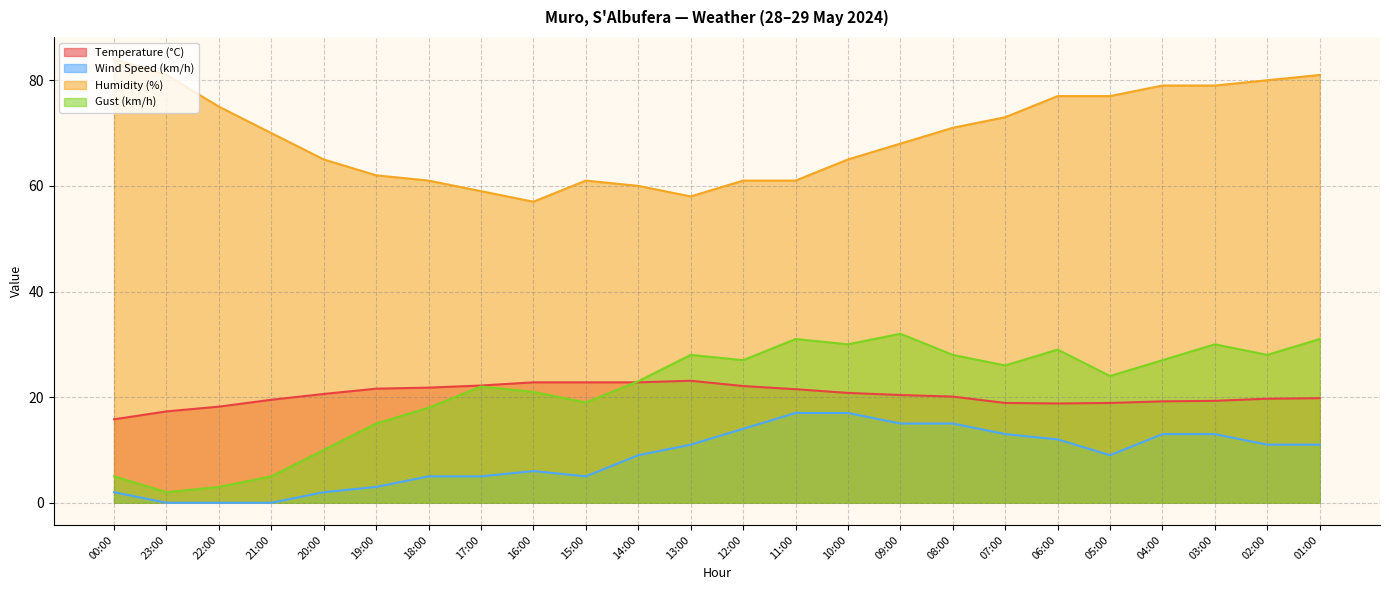

What position from the right is 12:00?

12